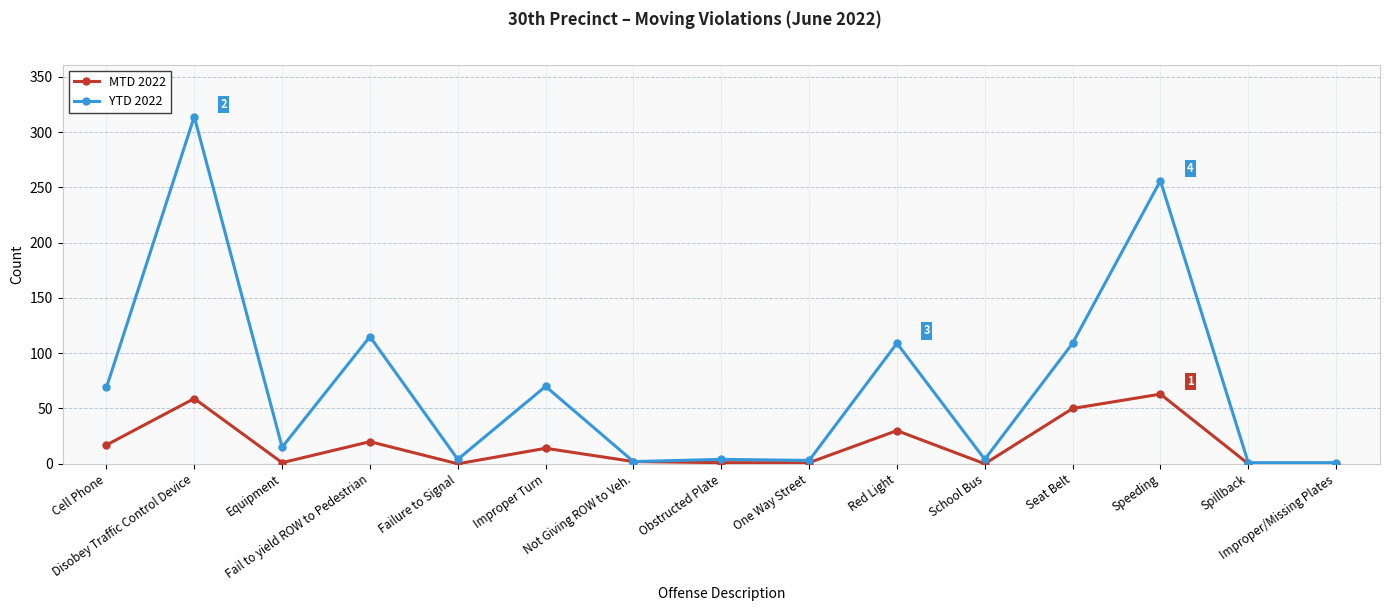

At which category does MTD 2022 reach its first local peak?

Disobey Traffic Control Device